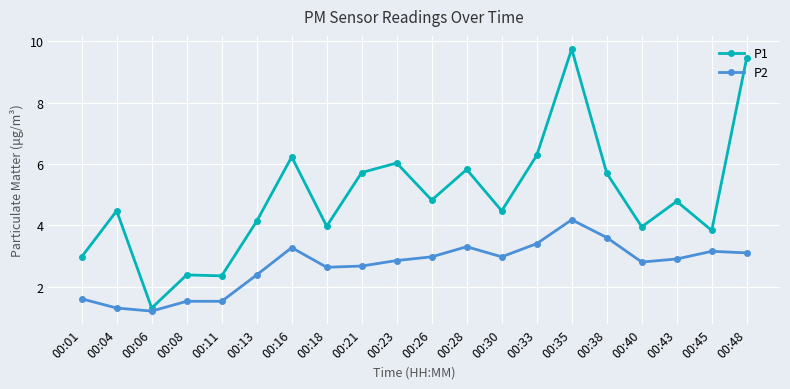

True or false: P1 and P2 intersect in this chart.

False